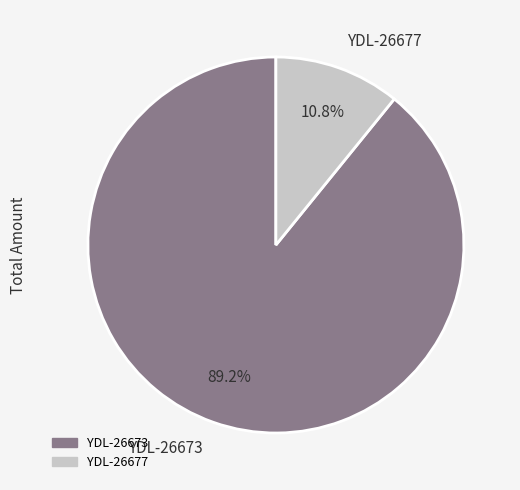

How much of the chart is everything except YDL-26677?

89.2%